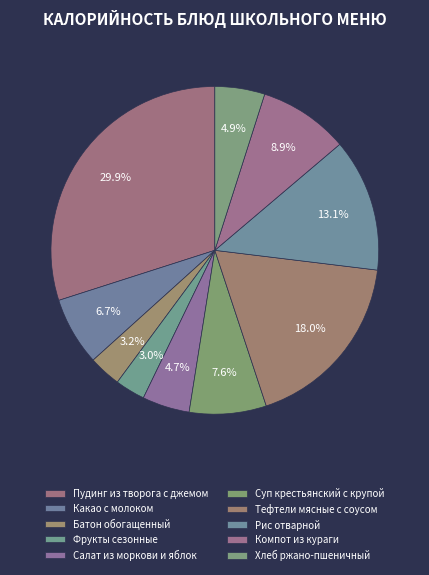

What is the change in value from Рис отварной to Хлеб ржано-пшеничный?

-130.5